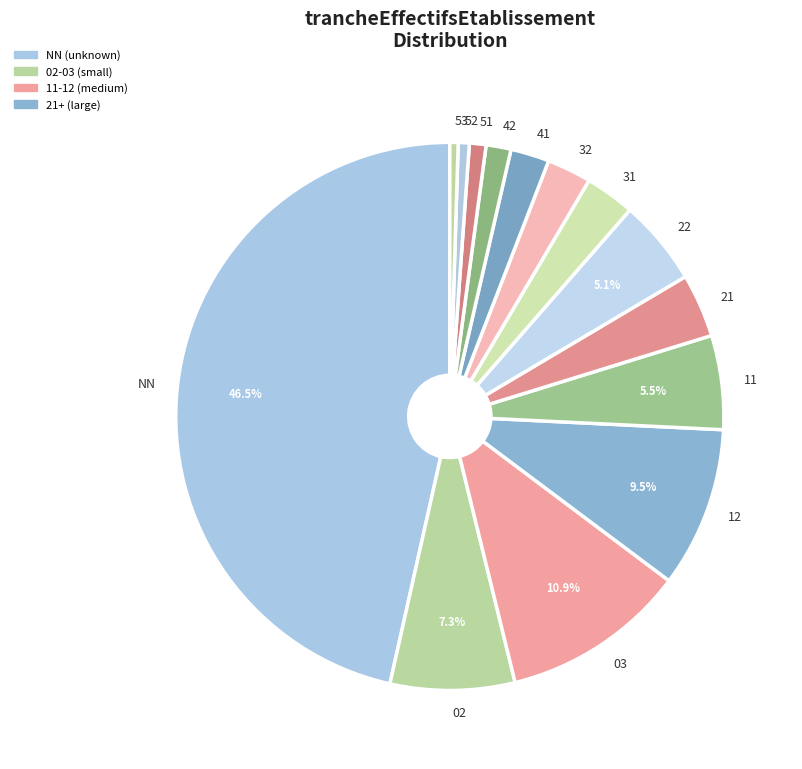

Between 03 and 21, which is larger?

03